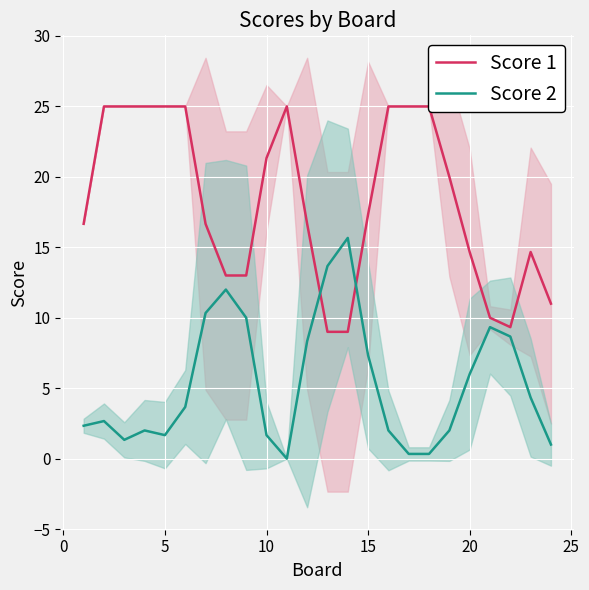

What is the maximum value for Score 2?

15.7